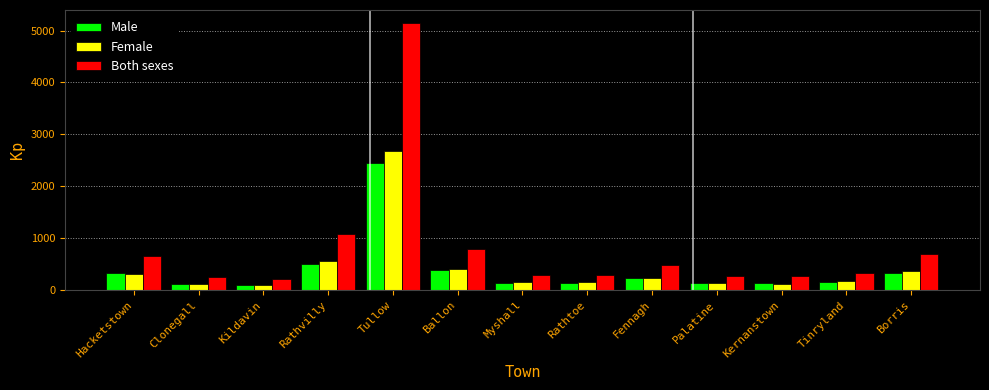

At which label is Both sexes closest to 2672?

Rathvilly